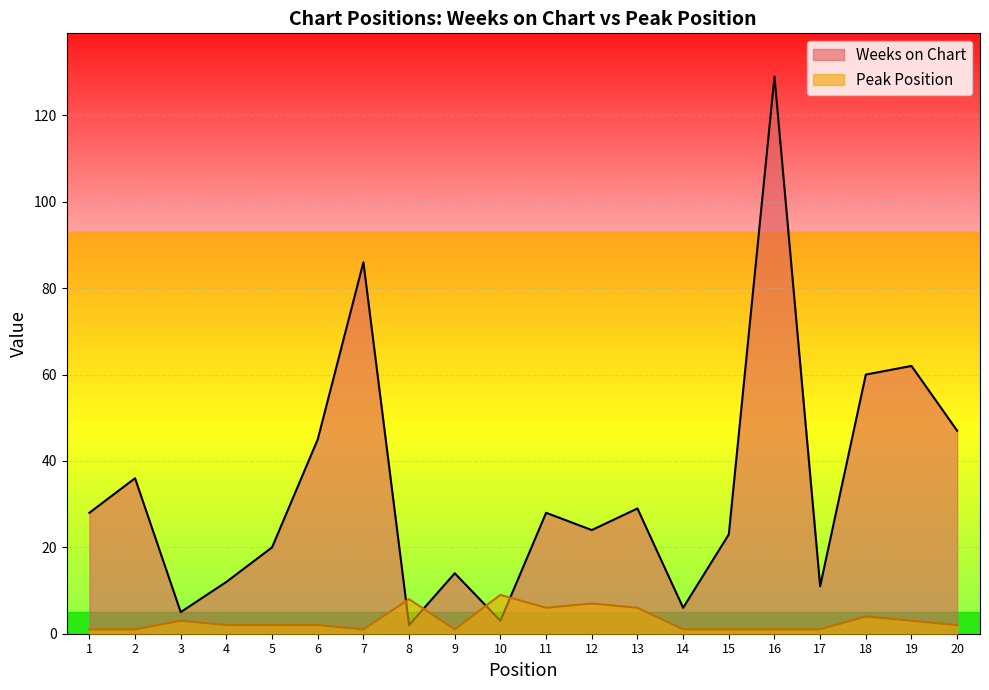

What is the value of the Weeks on Chart point at the 4th from the left?

12